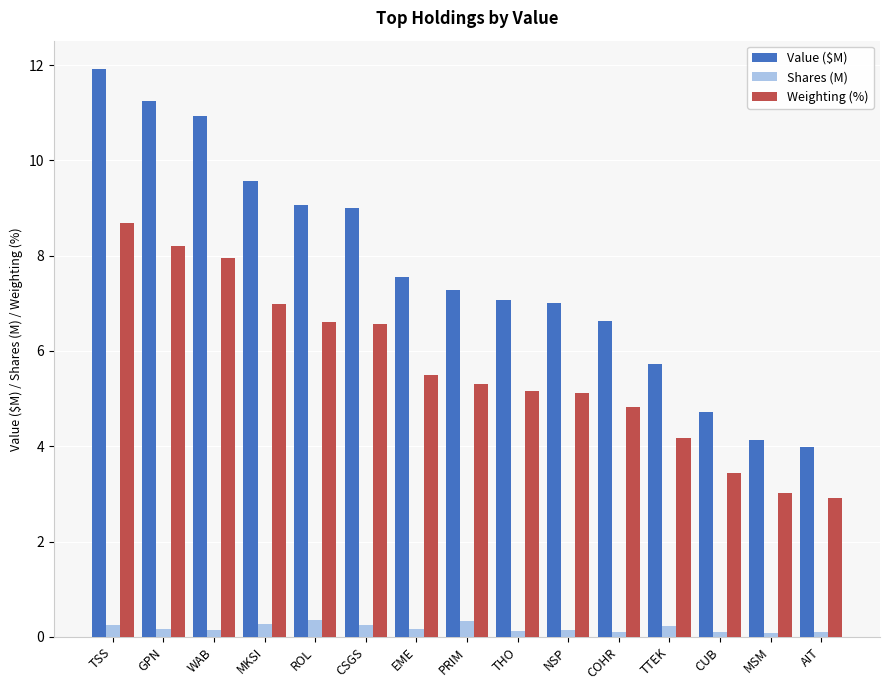

At which label does Weighting (%) reach its minimum?

AIT